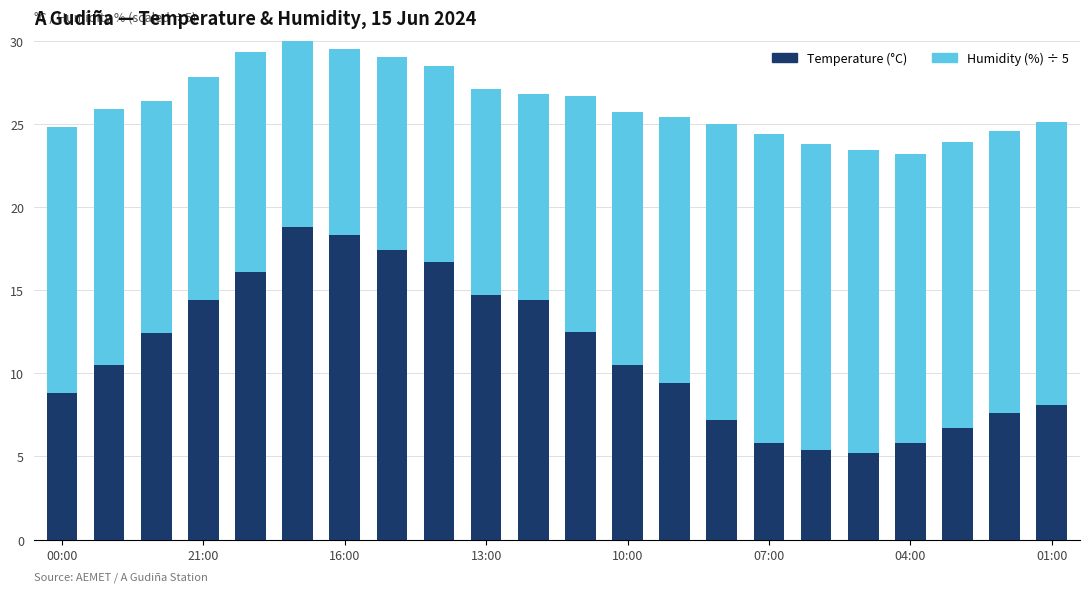

Between 00:00 and 13:00, which series saw the biggest shift?

Temperature (°C)